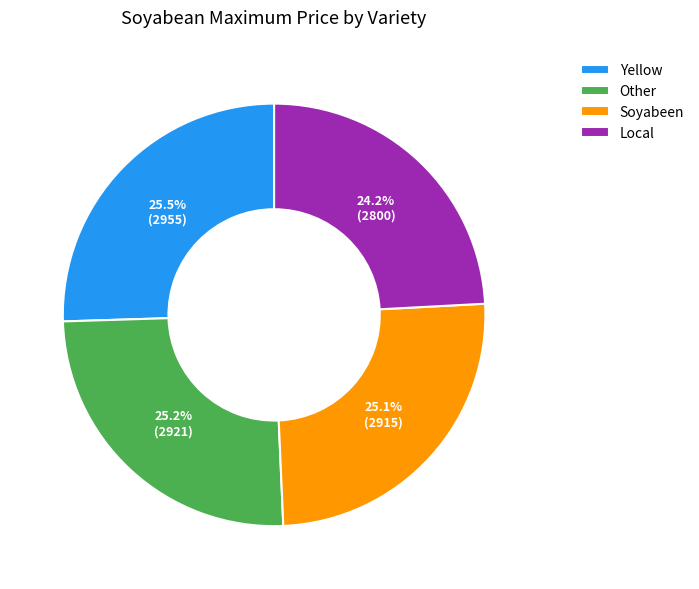

Is the sum of Other and Yellow greater than half?

Yes